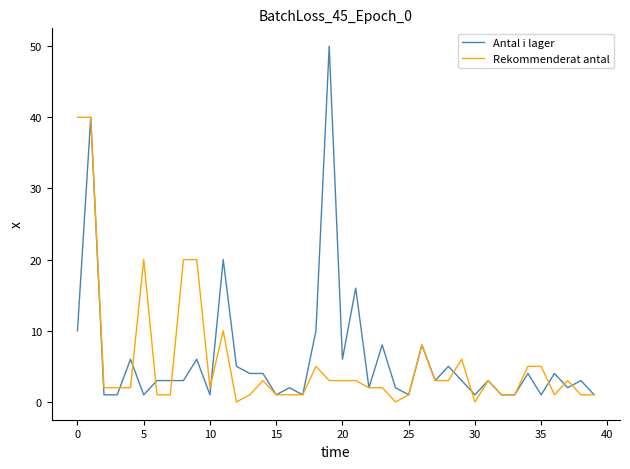

Which series has the largest total across all categories?

Antal i lager